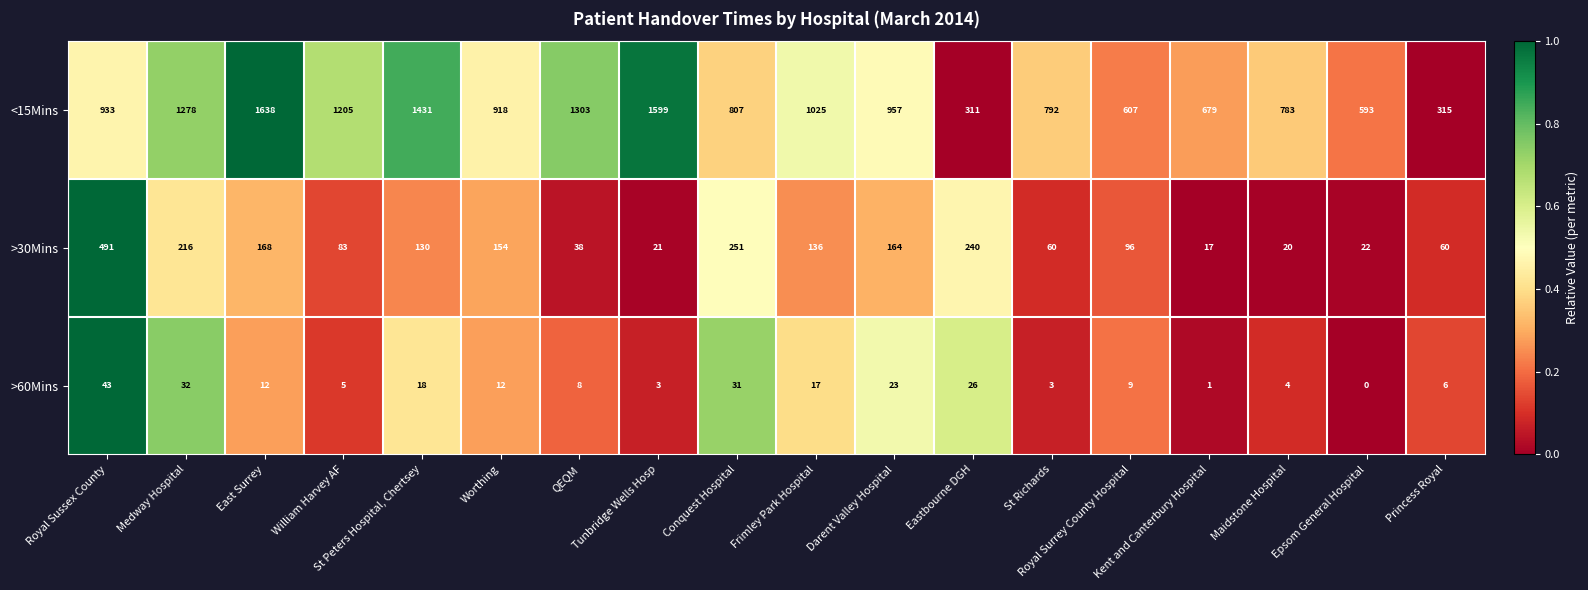

Which series has the largest total across all categories?

<15Mins